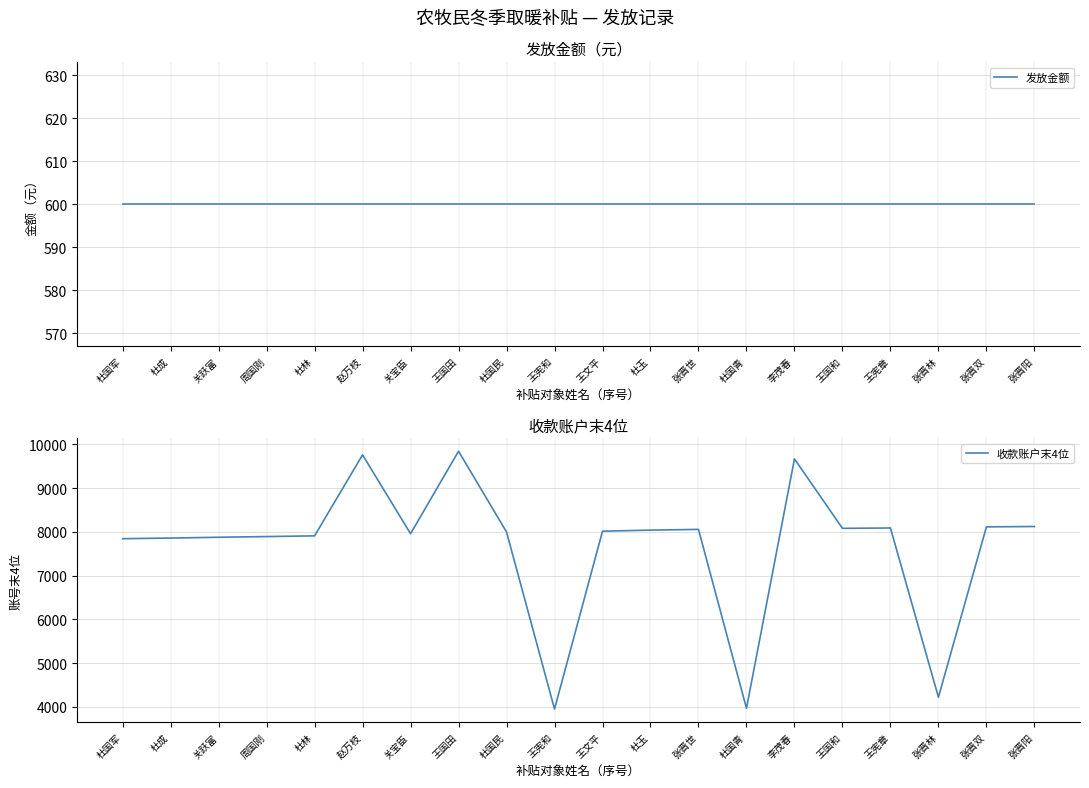

What is the difference between the 收款账户末4位 values at 张晋阳 and 关跃富?

246